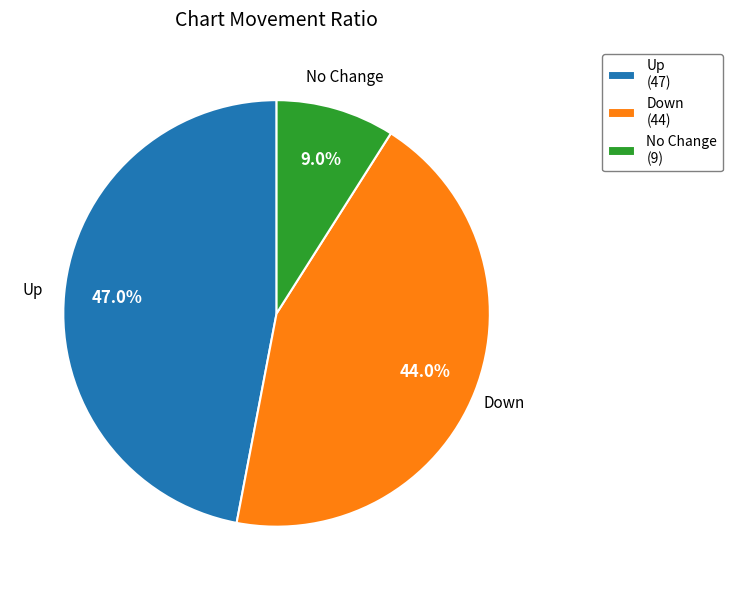

Rank the categories by value from lowest to highest.

No Change (9), Down (44), Up (47)